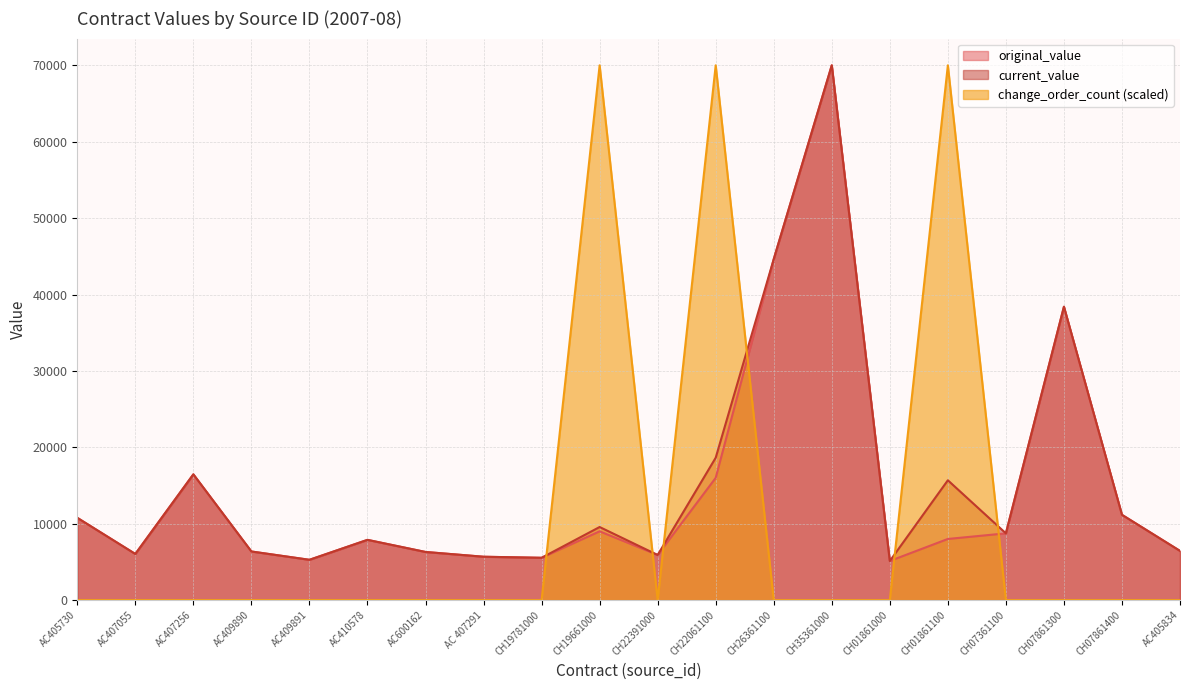

How many data points in current_value are above 8736?

10